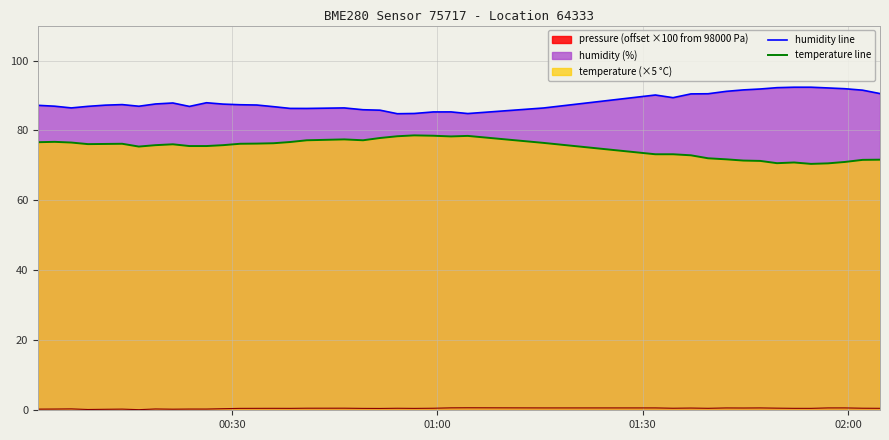

What is the sum of all humidity line values?

3528.9